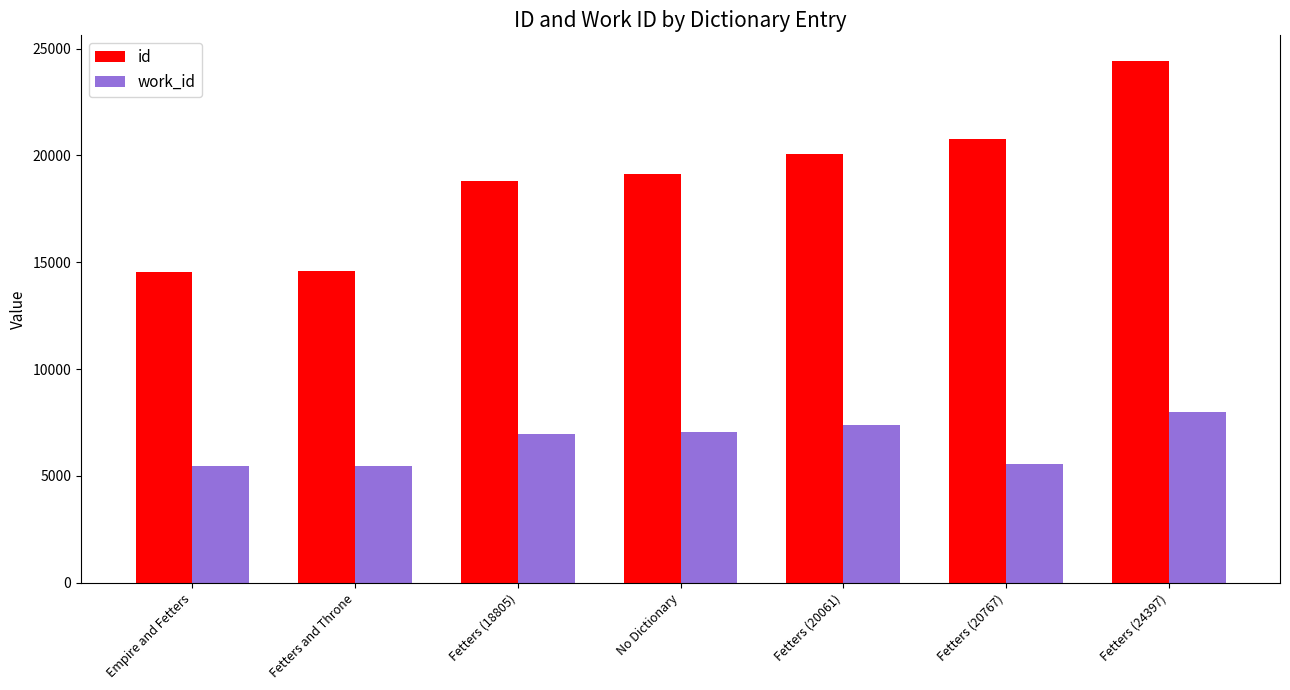

What are all the series names shown in the legend?

id, work_id